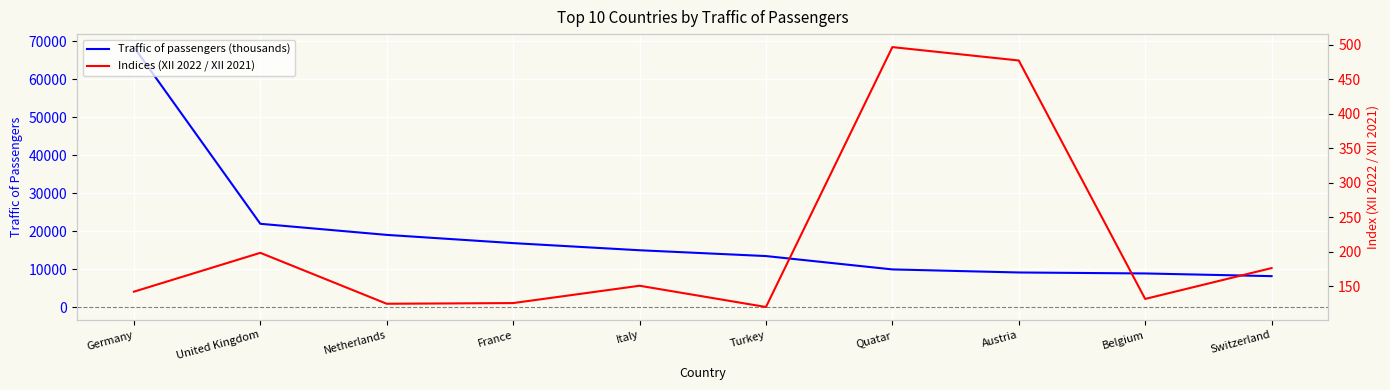

Rank the series by their average value, from highest to lowest.

Traffic of passengers (thousands), Indices (XII 2022 / XII 2021)